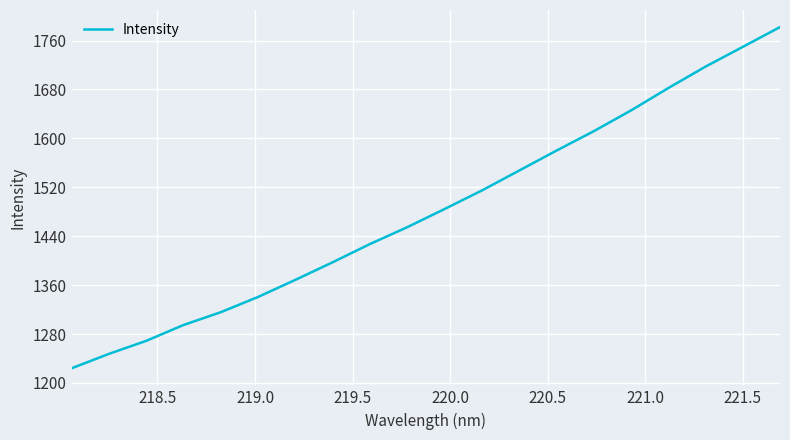

How many categories are shown in the chart?

20